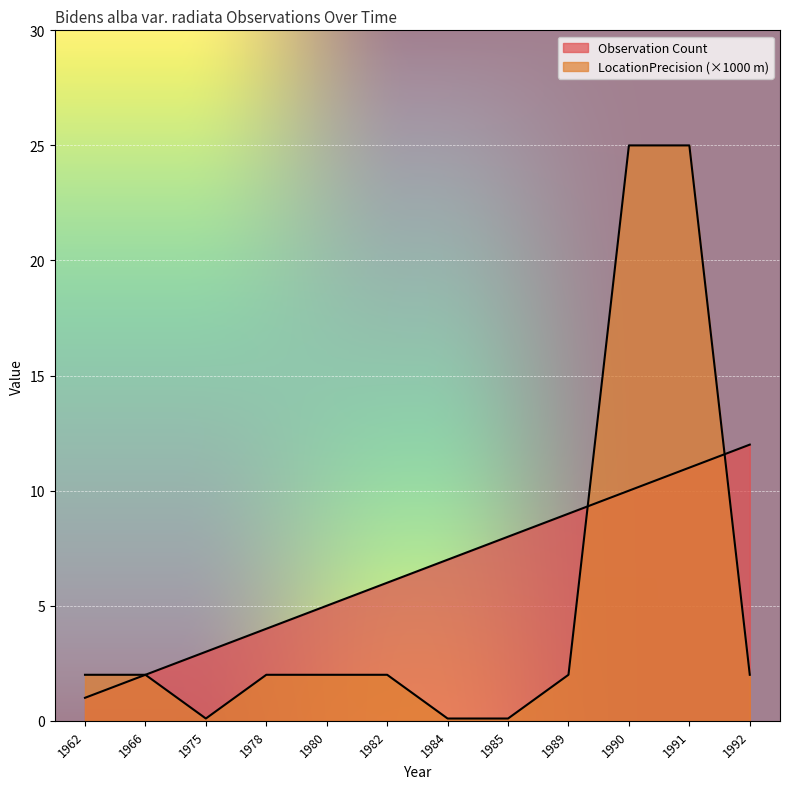

Which series has the largest total across all categories?

Observation Count